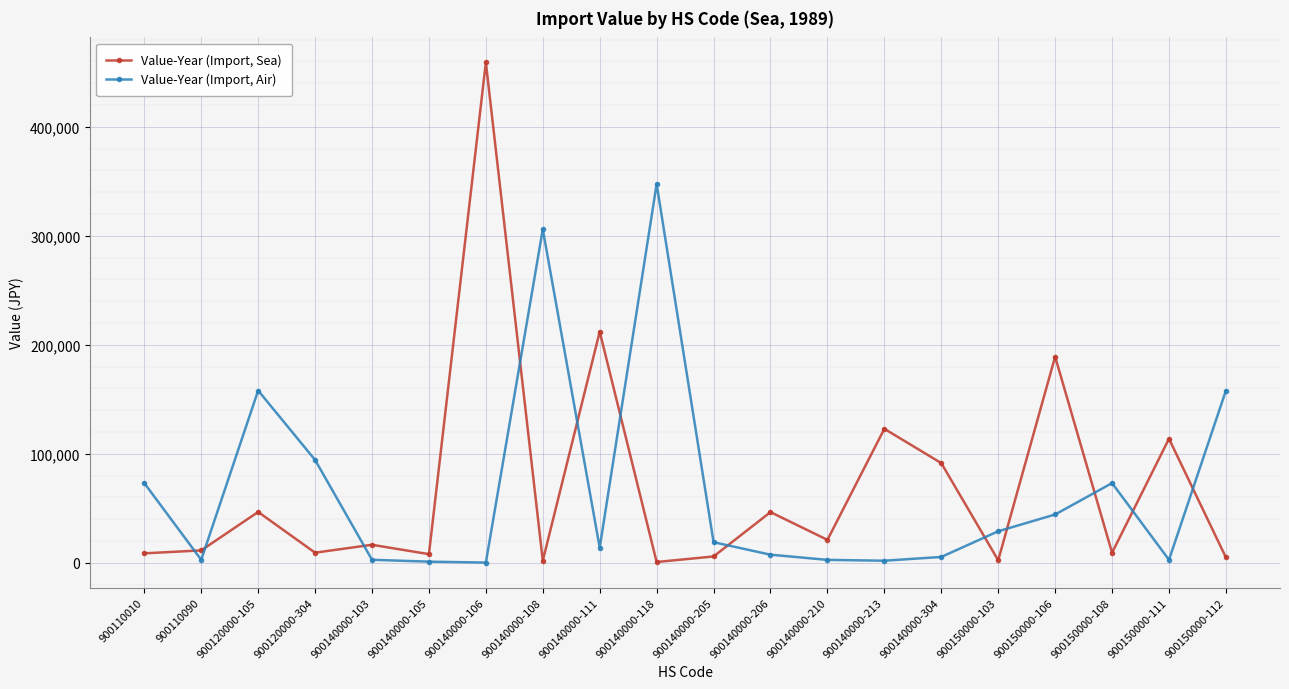

At which category is the sum across all series the highest?

900140000-106